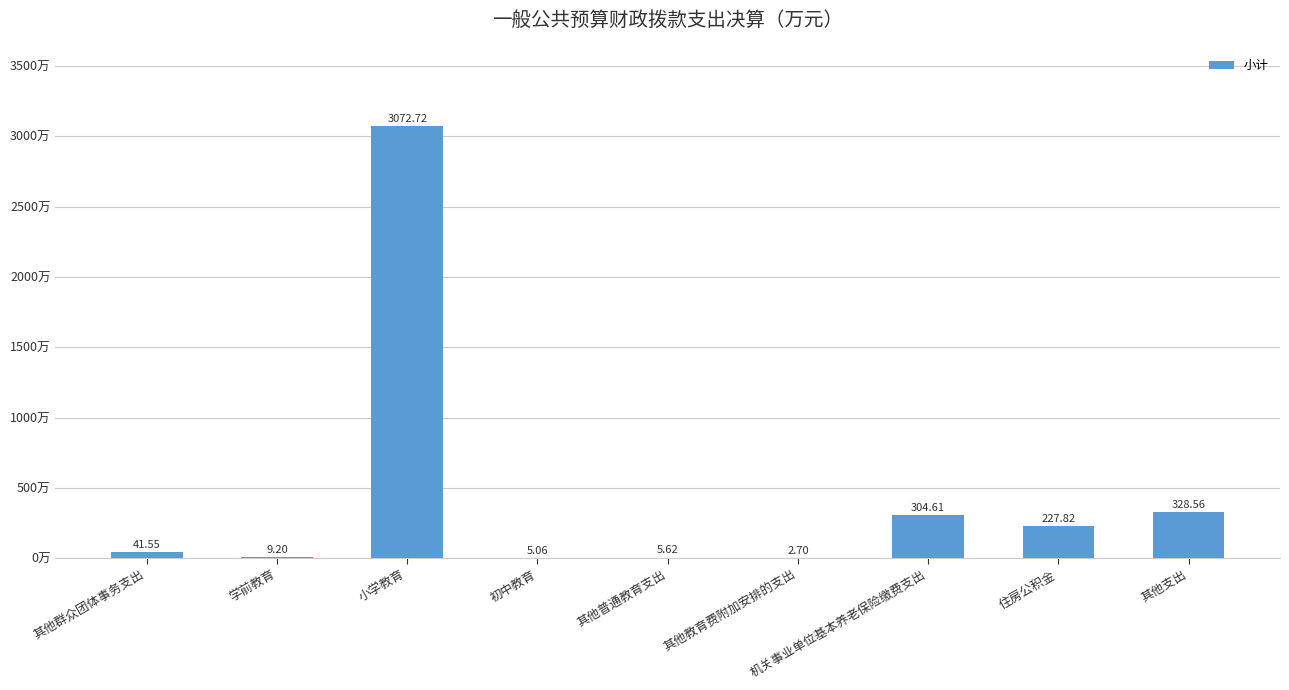

What is the greatest value displayed?

3072.7